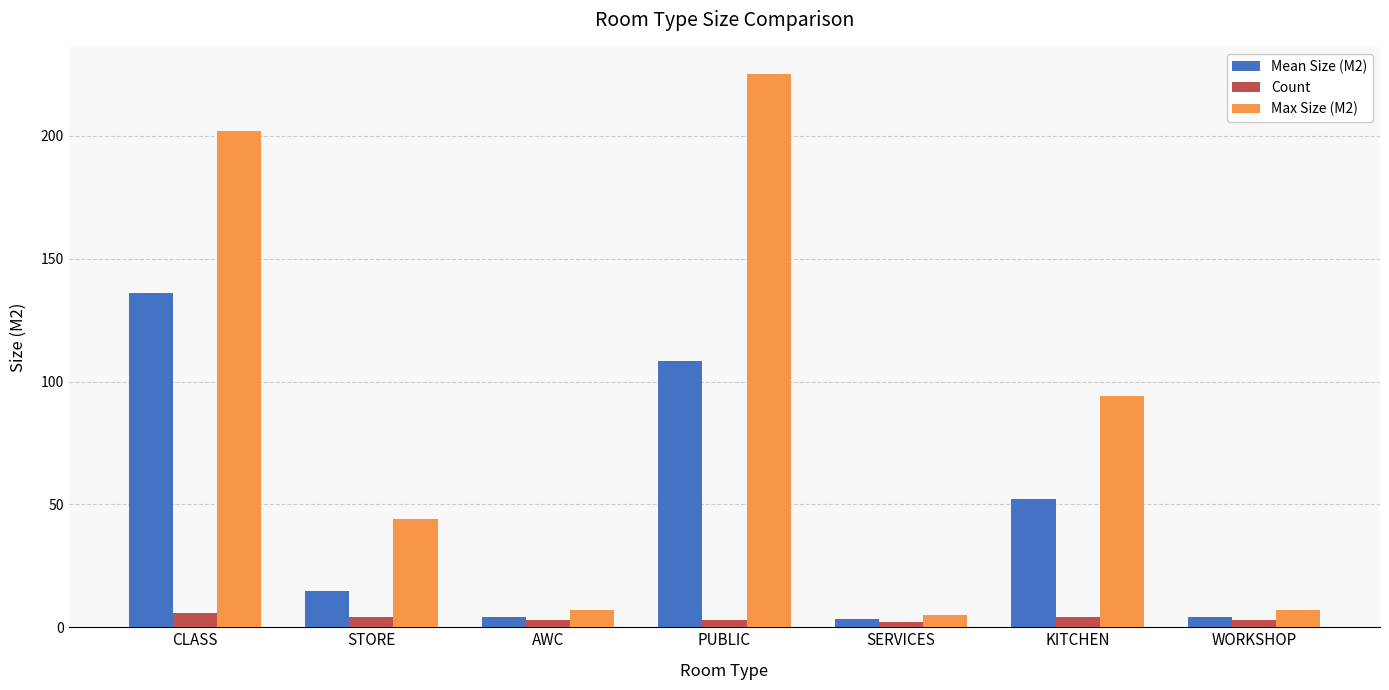

The value of Count at AWC is 3.0. True or false?

True